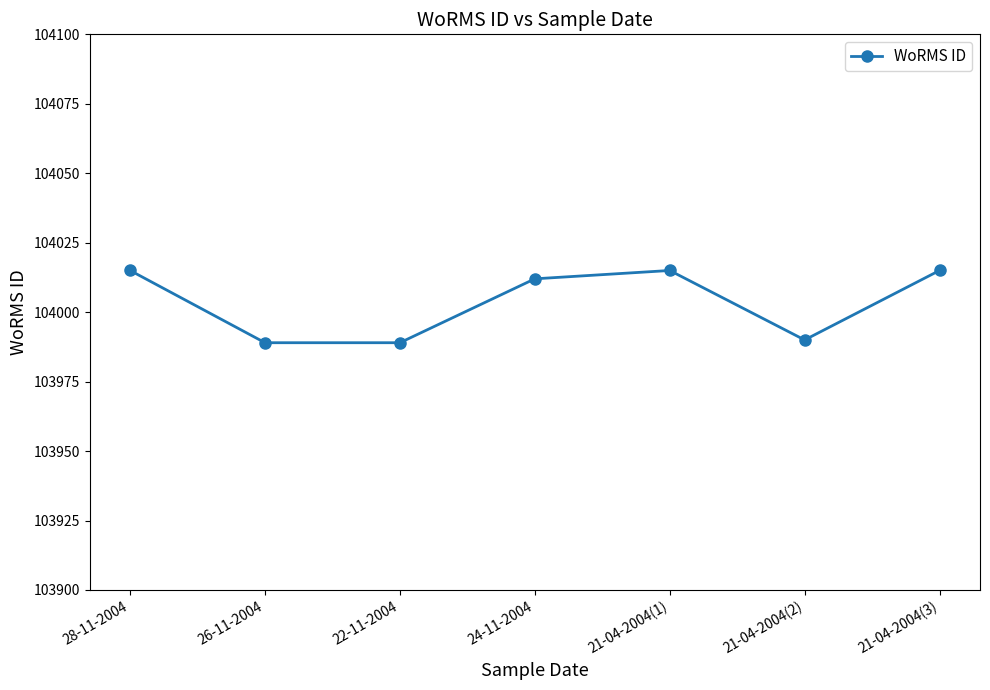

True or false: the data shows 44363 at 22-11-2004.

False